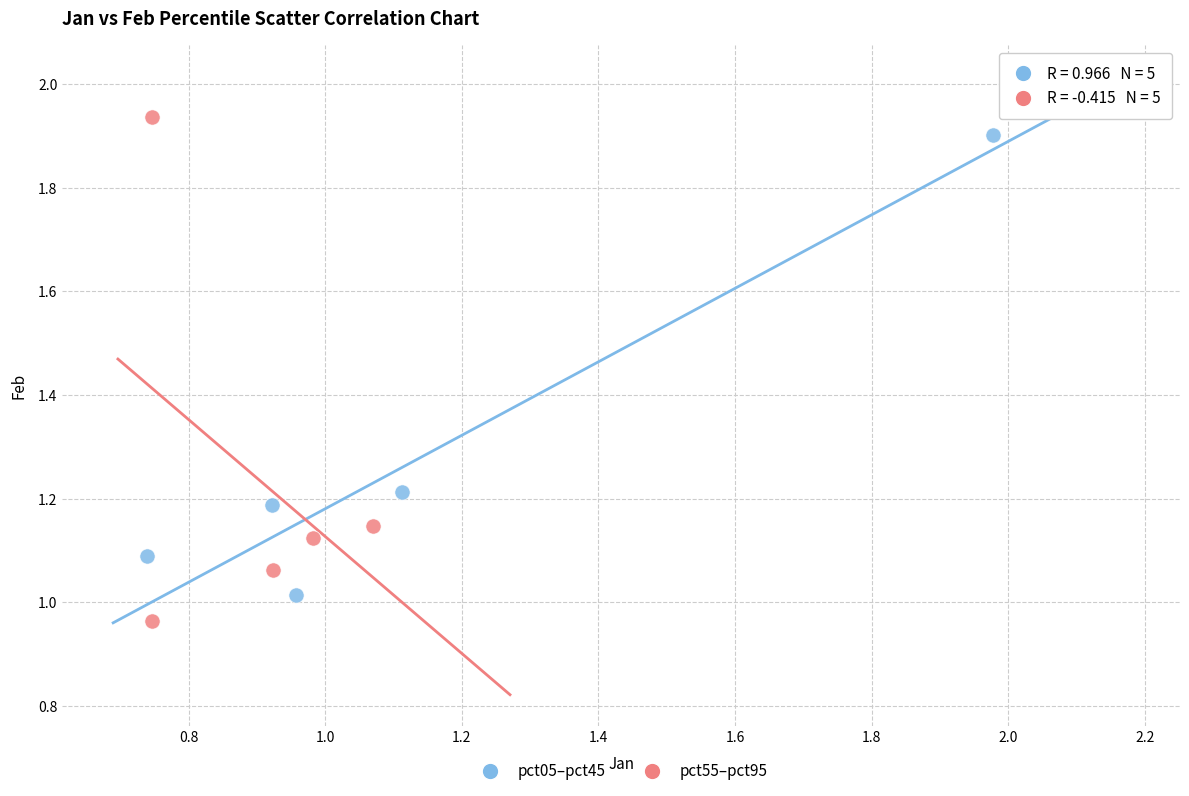

Which series has the largest Y range (max minus min)?

pct55–pct95